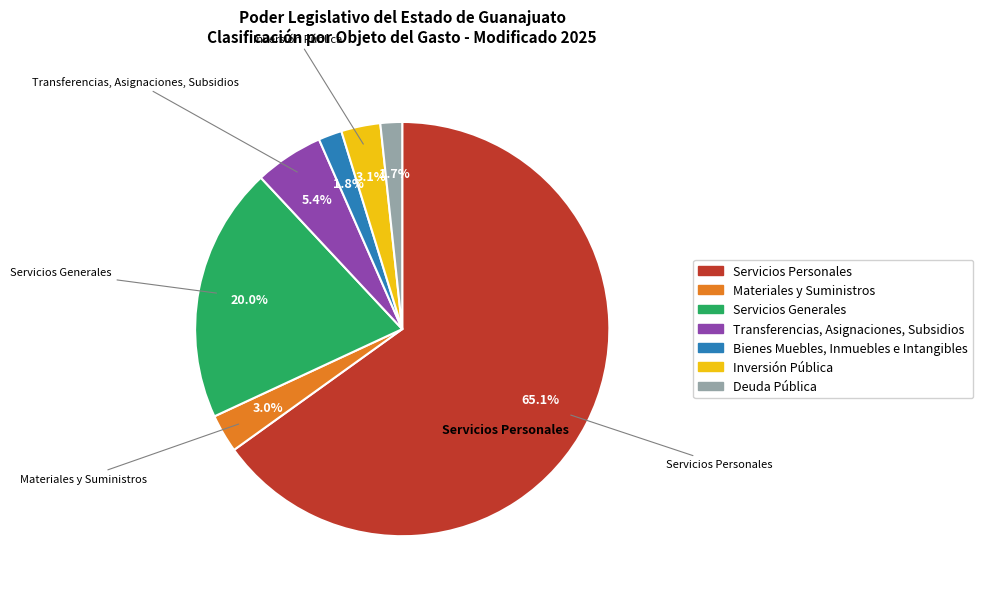

Which slice is the largest?

Servicios Personales